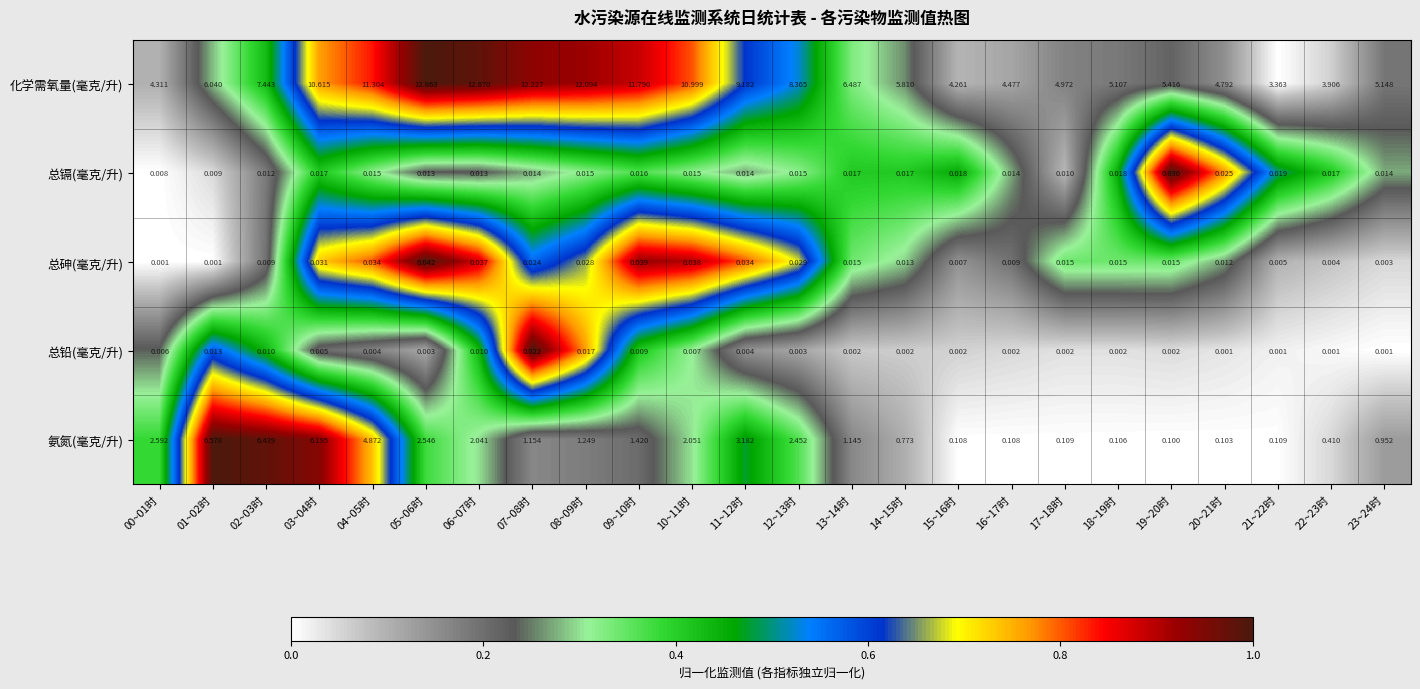

Which series has the largest range (max minus min)?

化学需氧量(毫克/升)